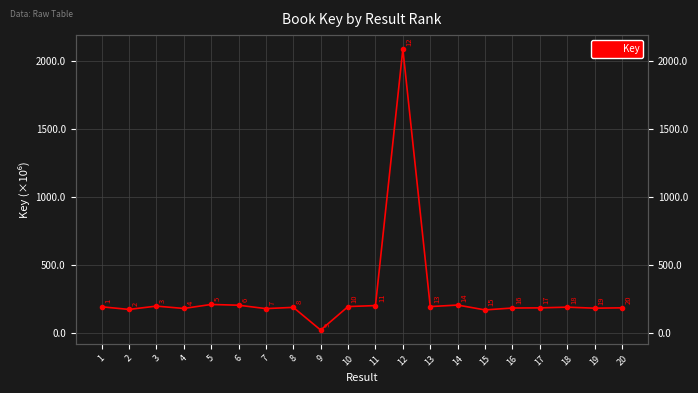

What is the sum of all values?

5485.4